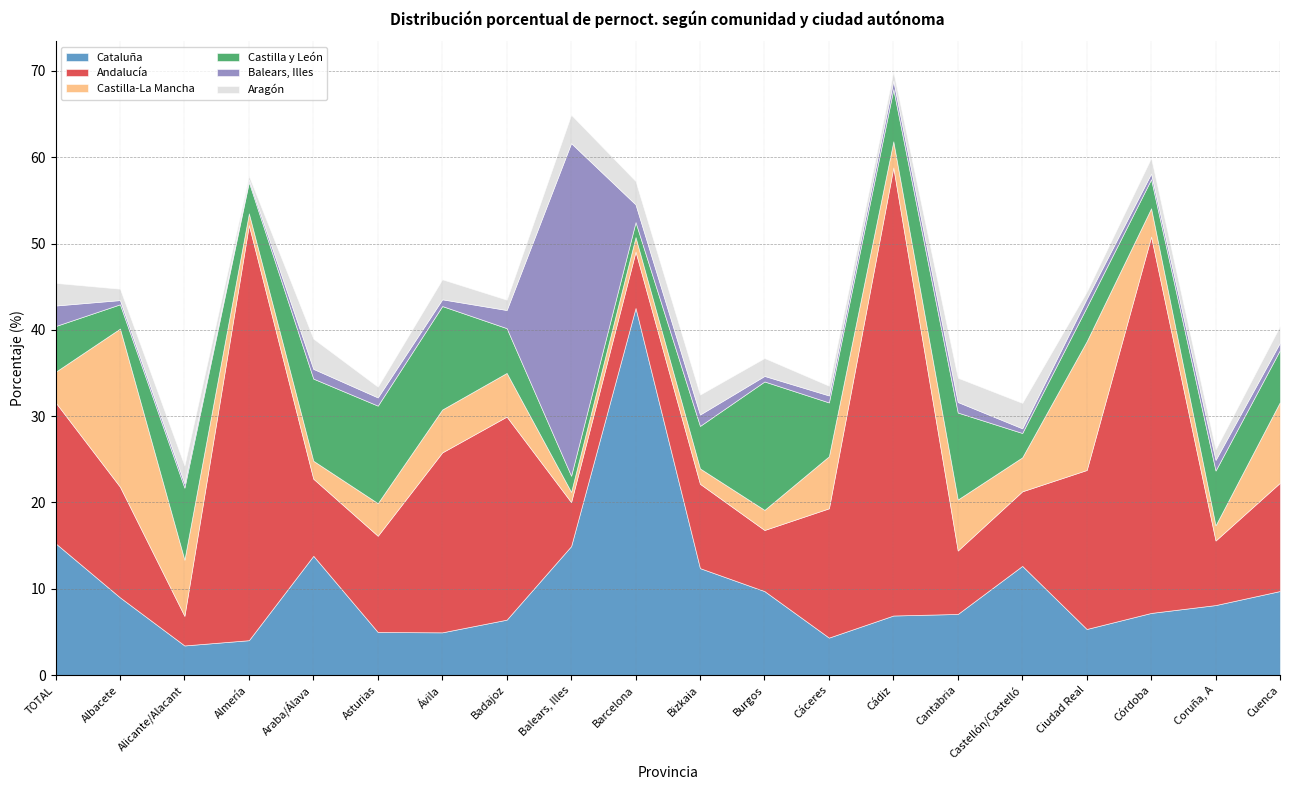

What are all the series names shown in the legend?

Cataluña, Andalucía, Castilla-La Mancha, Castilla y León, Balears, Illes, Aragón